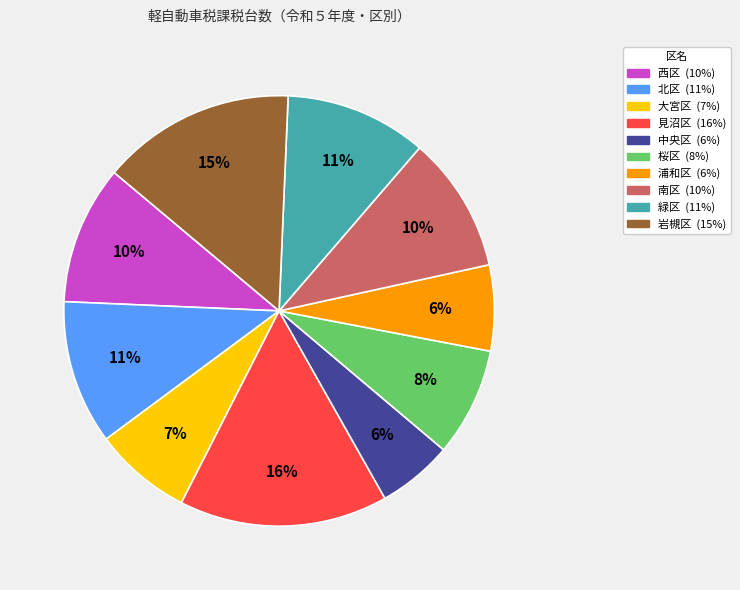

Is there any slice that represents more than half of the pie?

No